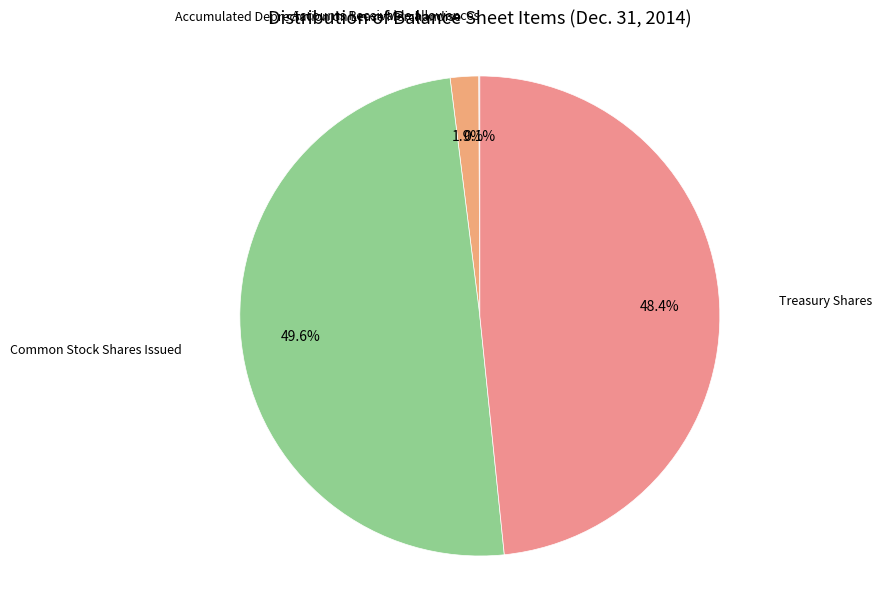

How many segments does this pie chart have?

4